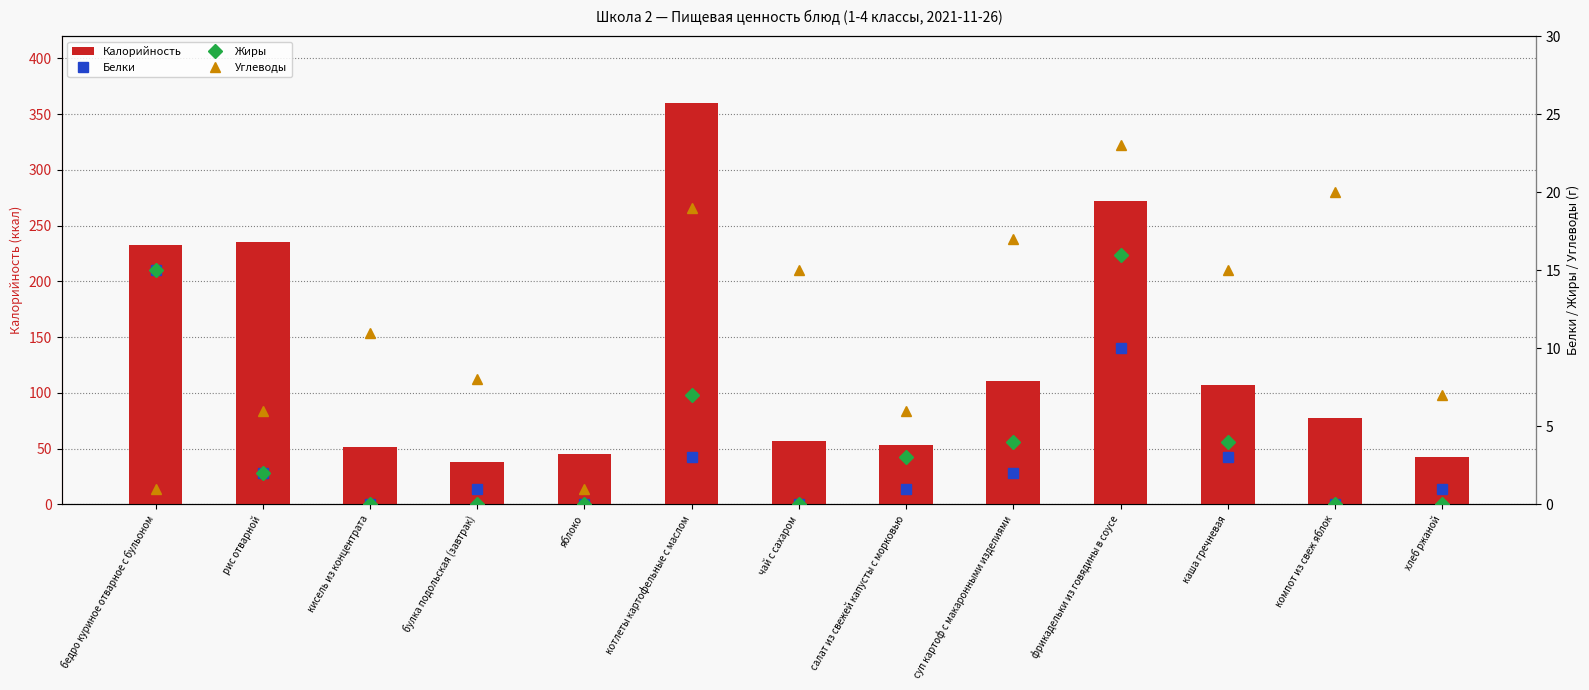

Does the chart contain stacked bars?

No